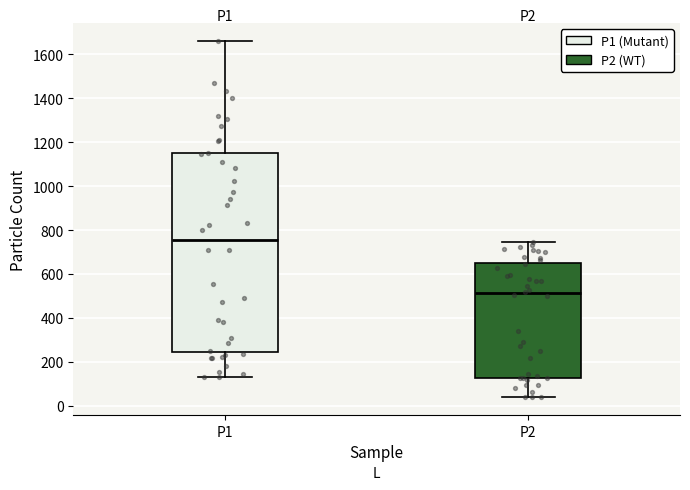

Reading left to right, read every box against the y-axis: the position of its median line, the range the box covers, and the ends of its whiskers. The values are not printed on the chart, so give them approximately, as read against the axis.

P1: median 760, box 240 to 1140, whiskers 140 to 1660
P2: median 520, box 120 to 660, whiskers 40 to 740